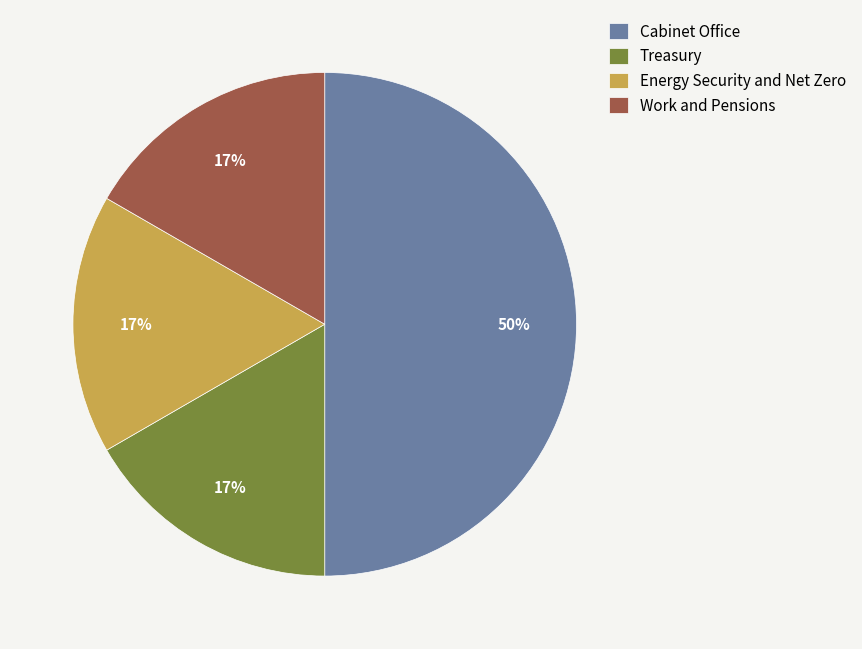

What percentage is the Energy Security and Net Zero slice, to the nearest percent?

17%